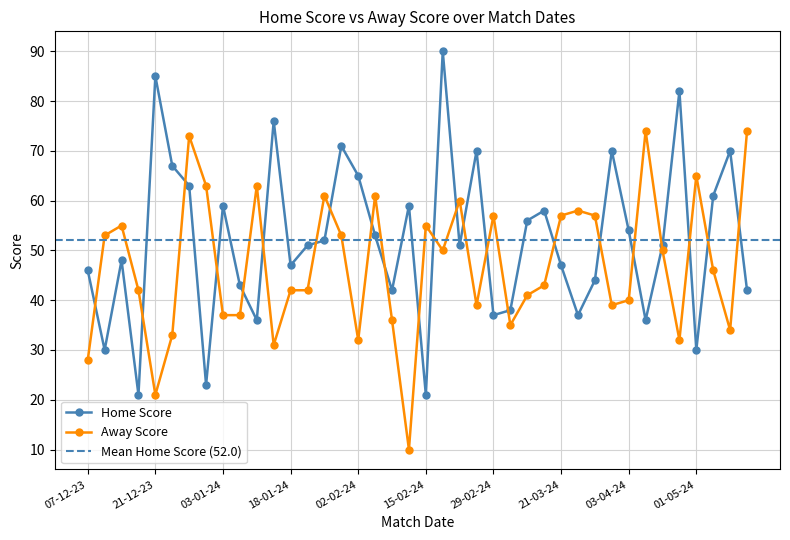

List the series in order of their peak value, lowest first.

Away Score, Home Score